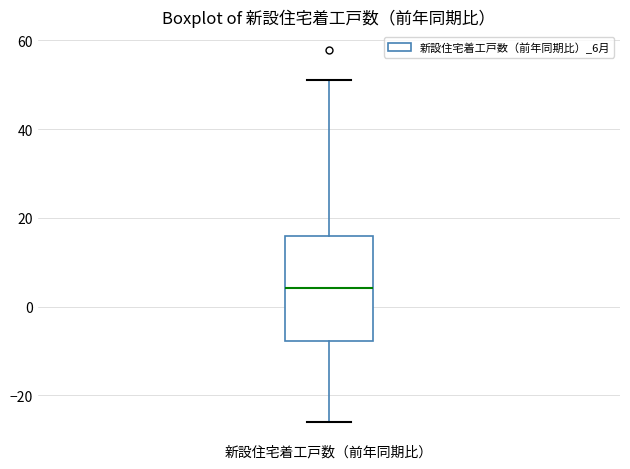

Read this box plot against the y-axis: the position of the median line, the range covered by the box, and the ends of both whiskers. The values are not printed on the chart, so give them approximately, as read against the axis.

median 4, box -8 to 16, whiskers -26 to 52